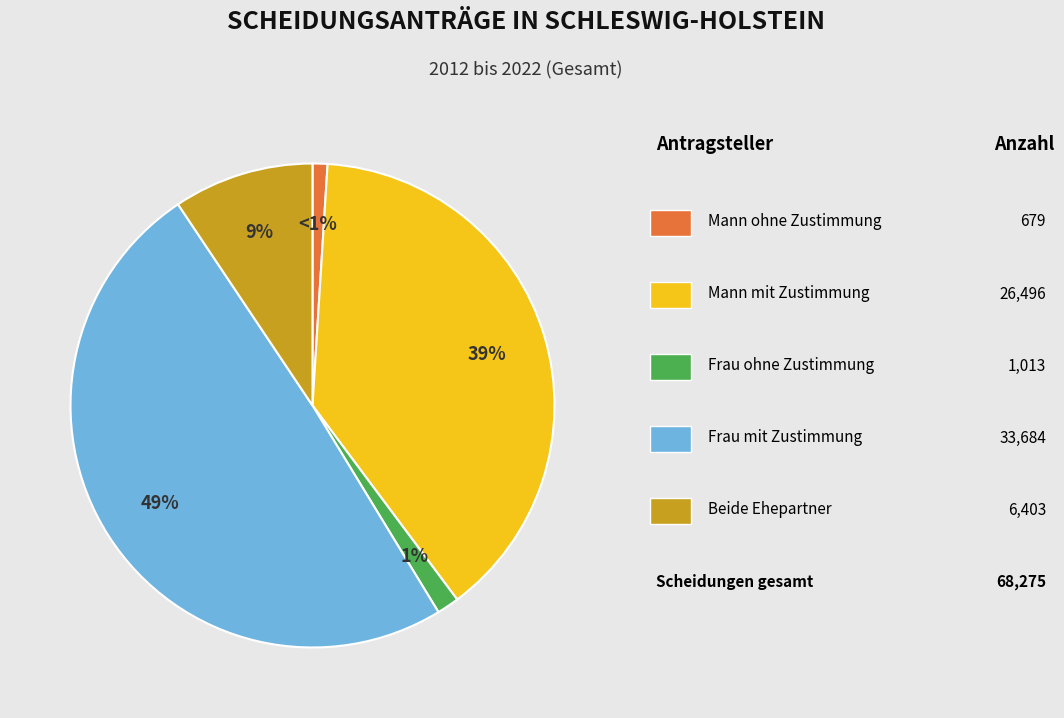

Is there any slice that represents more than half of the pie?

No